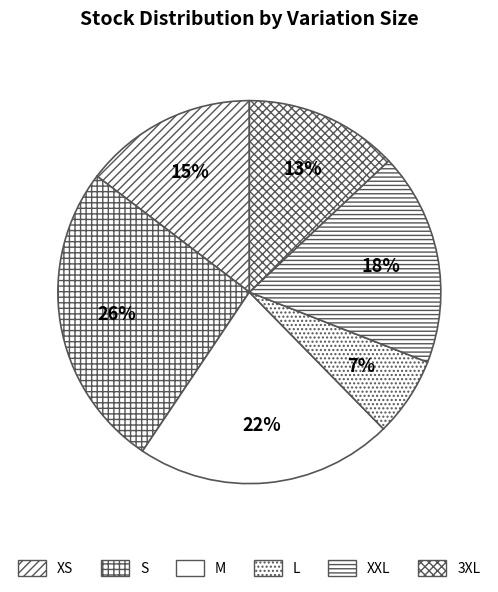

What percentage is the S slice, to the nearest percent?

26%